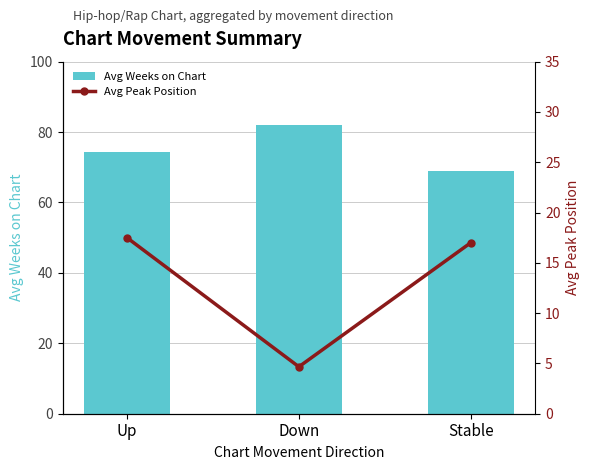

How many groups of bars are there?

3